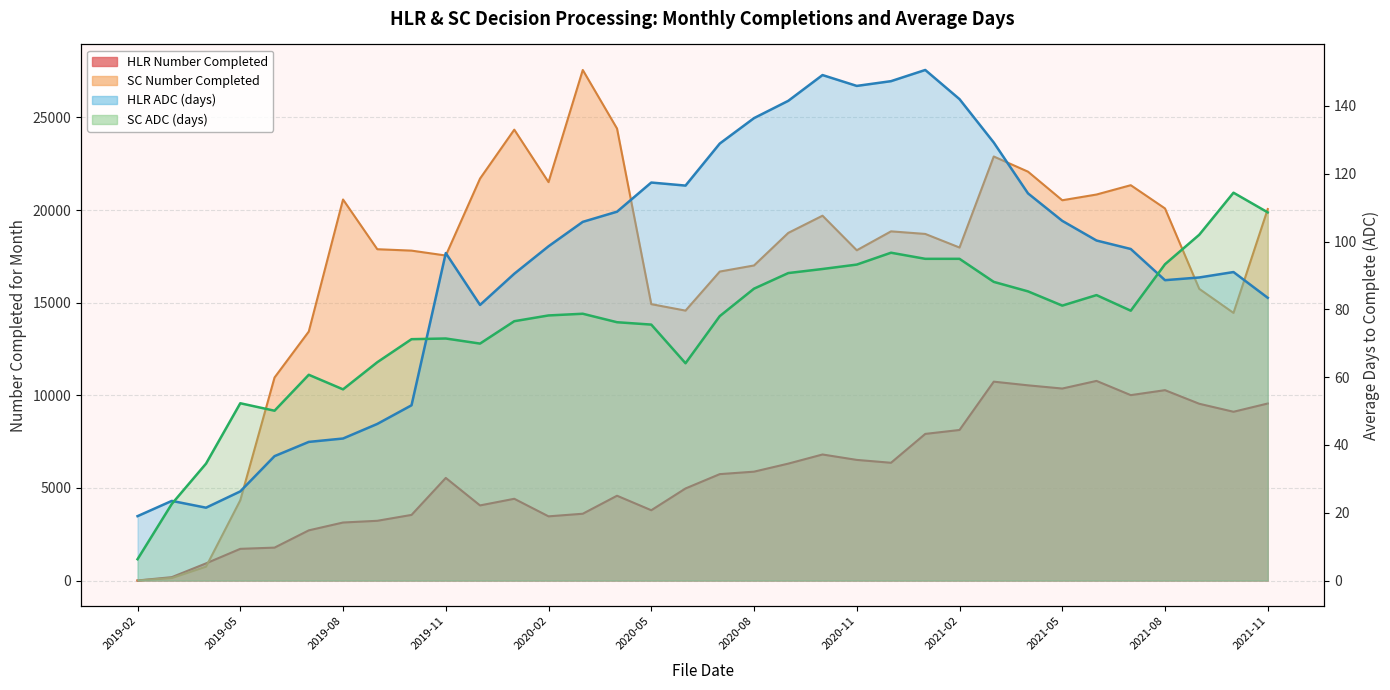

Rank the series by their maximum value, from lowest to highest.

SC ADC, HLR ADC, HLR Number Completed, SC Number Completed